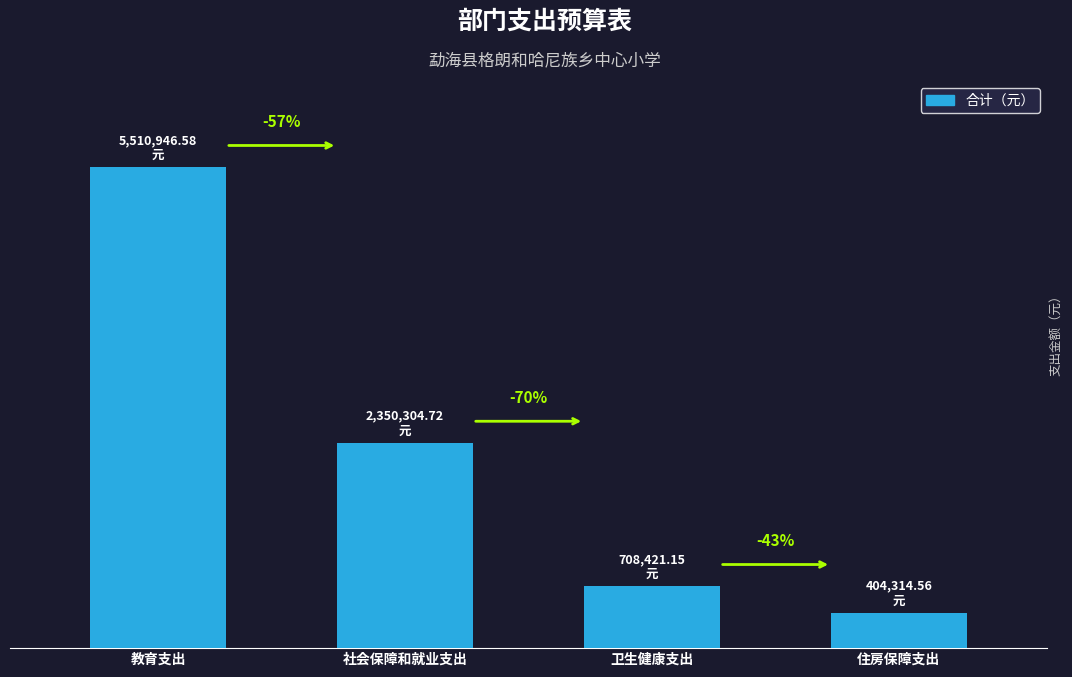

What is the greatest value displayed?

5510946.6